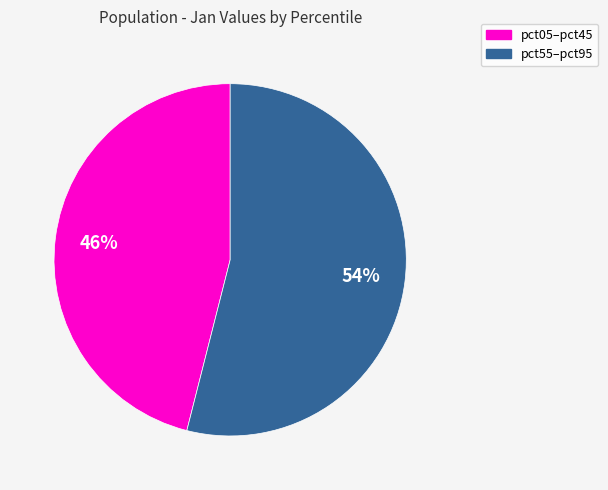

Does any single category account for the majority?

Yes